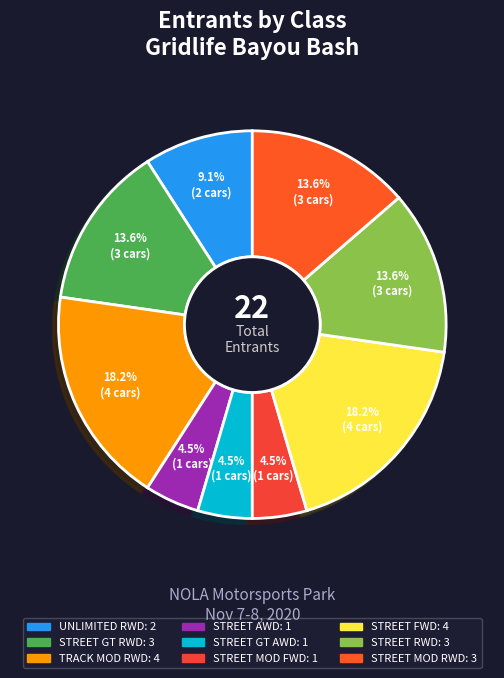

Is there any slice that represents more than half of the pie?

No